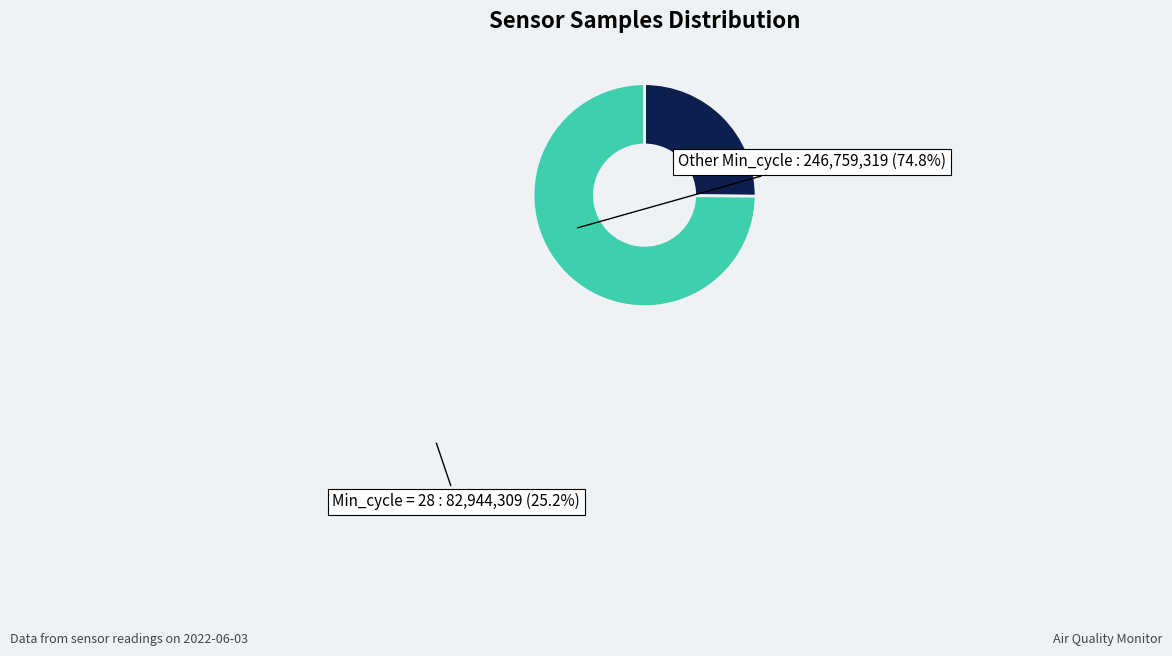

Which category has the smallest portion of the pie?

Min_cycle = 28